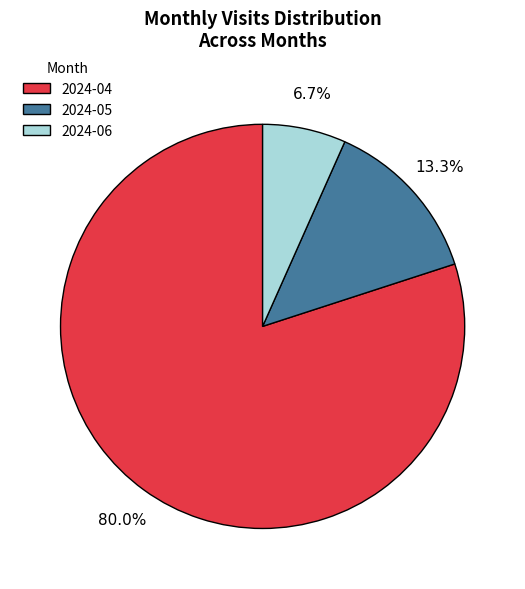

Rank the categories by value from highest to lowest.

2024-04, 2024-05, 2024-06